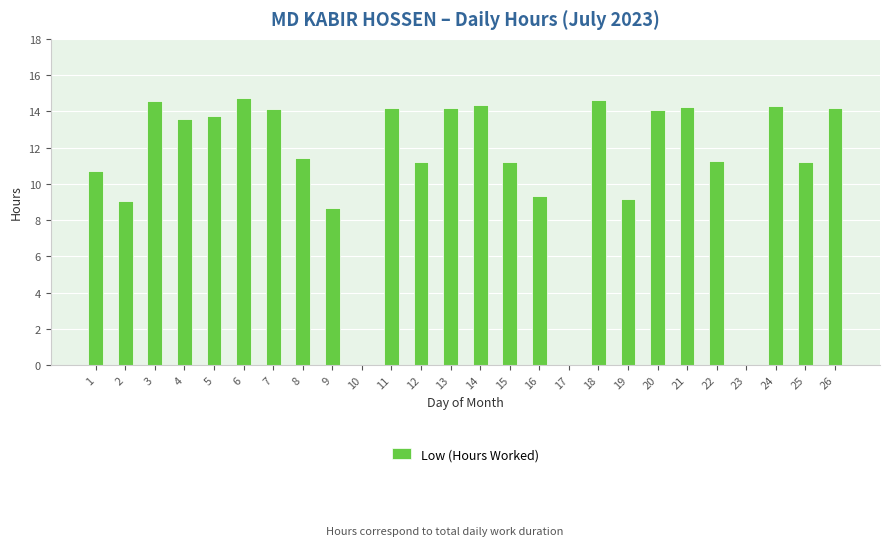

At which label is the value closest to 7?

9